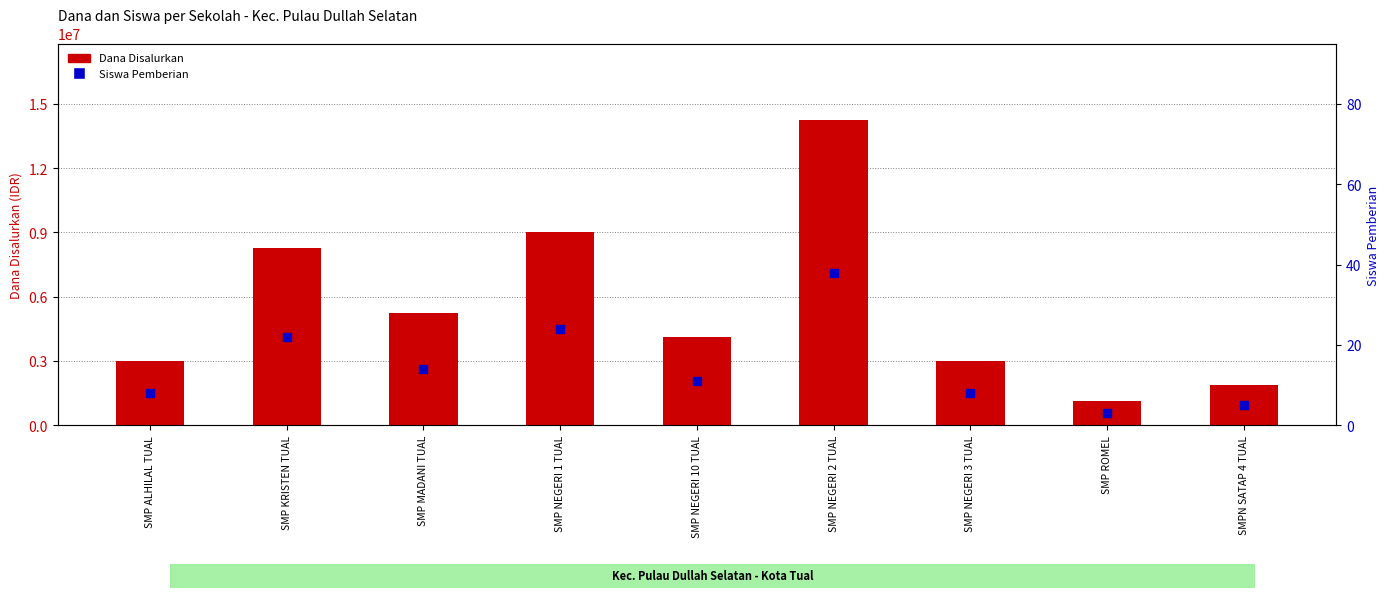

Is the value of Dana Disalurkan at SMP NEGERI 3 TUAL greater than the value of Siswa Pemberian at SMP NEGERI 2 TUAL?

Yes